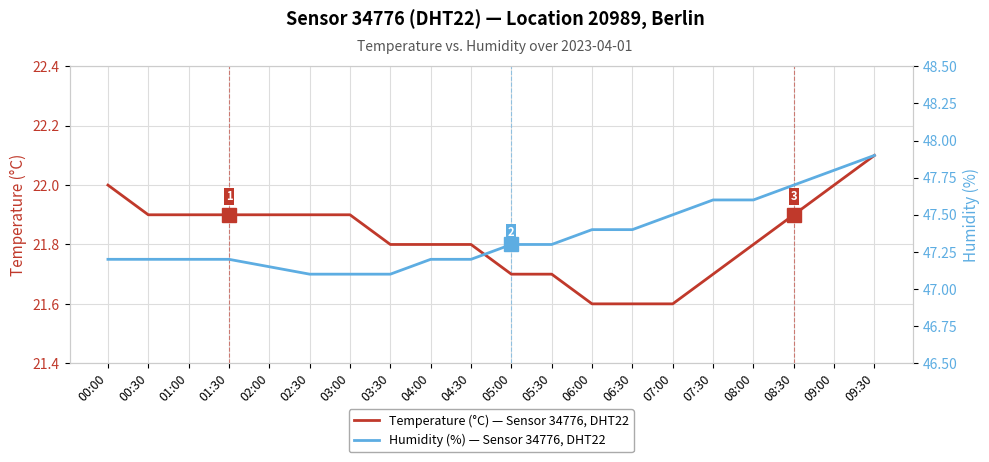

Between 02:00 and 04:30, which series saw the biggest shift?

Temperature (°C) — Sensor 34776, DHT22